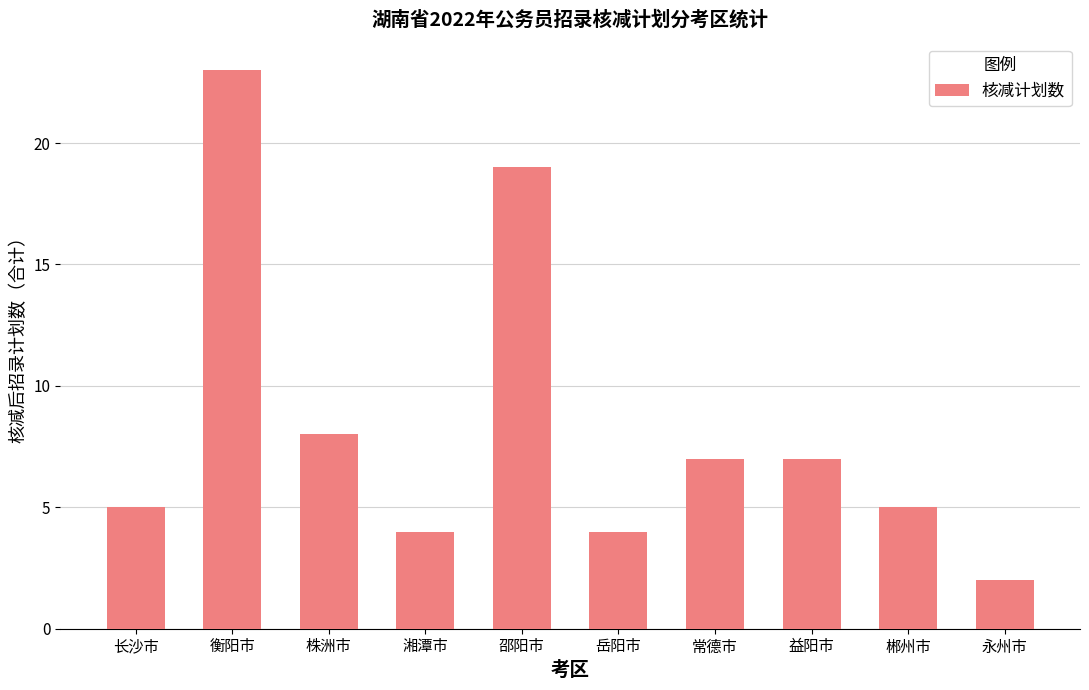

Which category has the lowest value across all series?

永州市